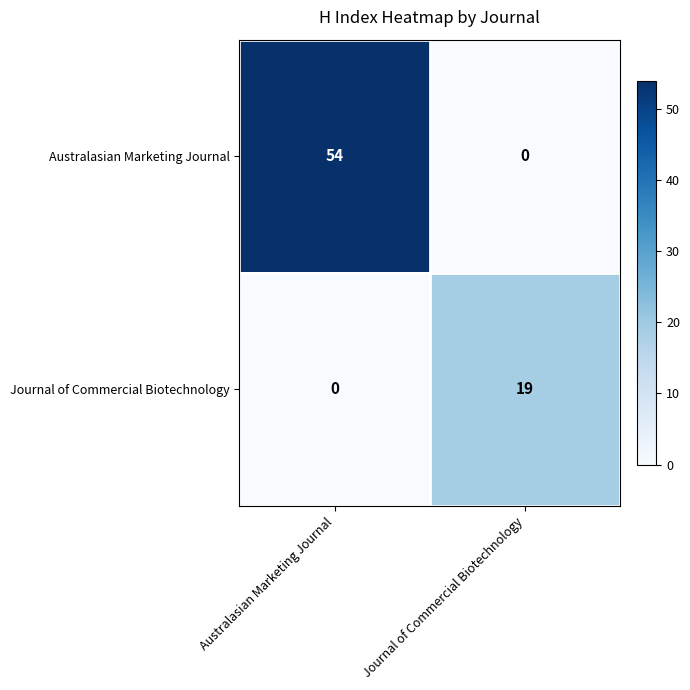

Which category has the highest value across all series?

Australasian Marketing Journal